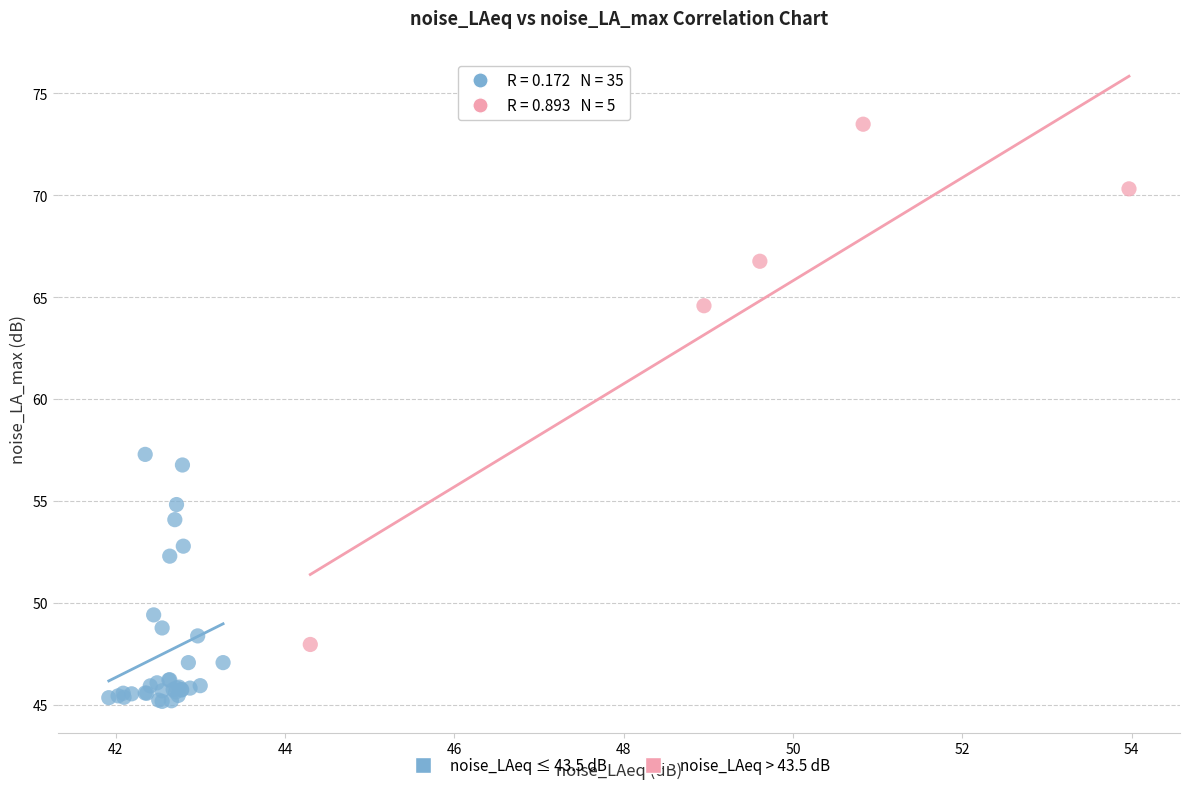

Which series contains the highest Y value?

noise_LAeq > 43.5 dB